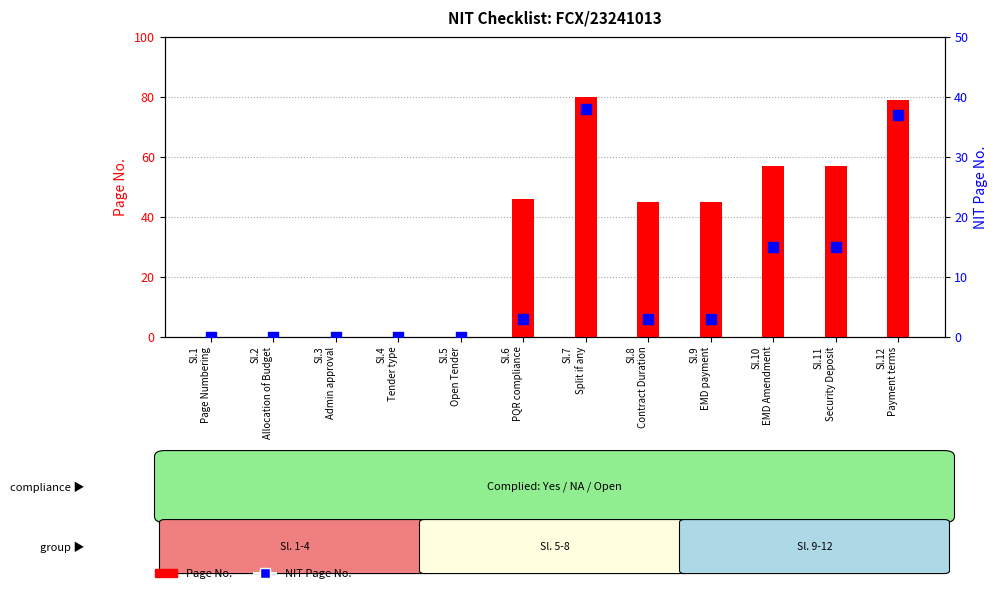

At which category is the sum across all series the highest?

Sl.7
Split if any